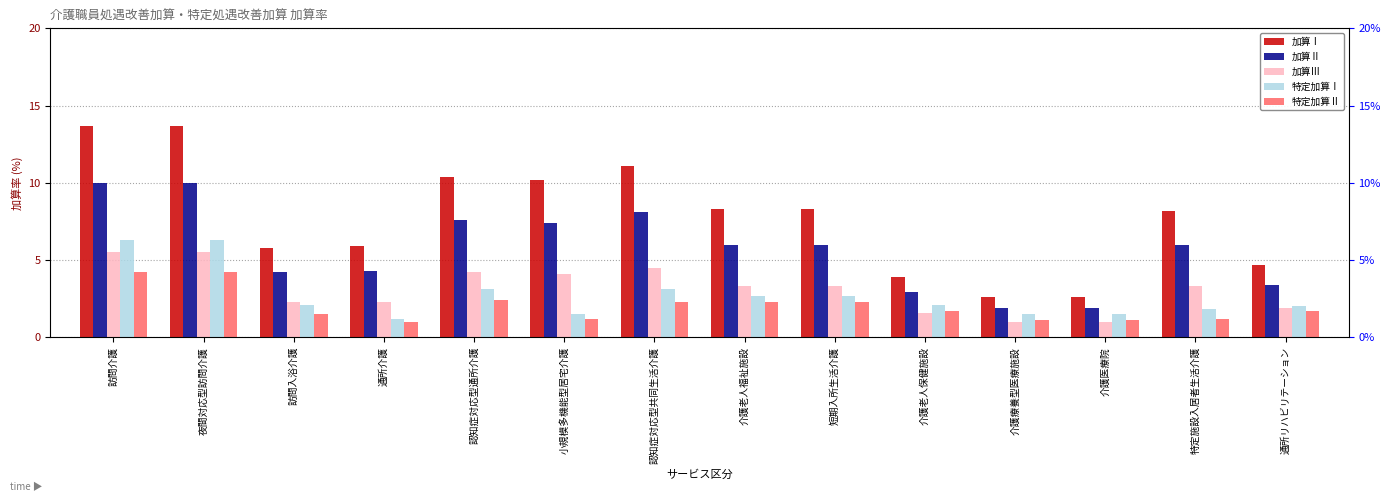

What is the difference between the second highest and second lowest values in the 特定加算Ⅰ series?

4.8